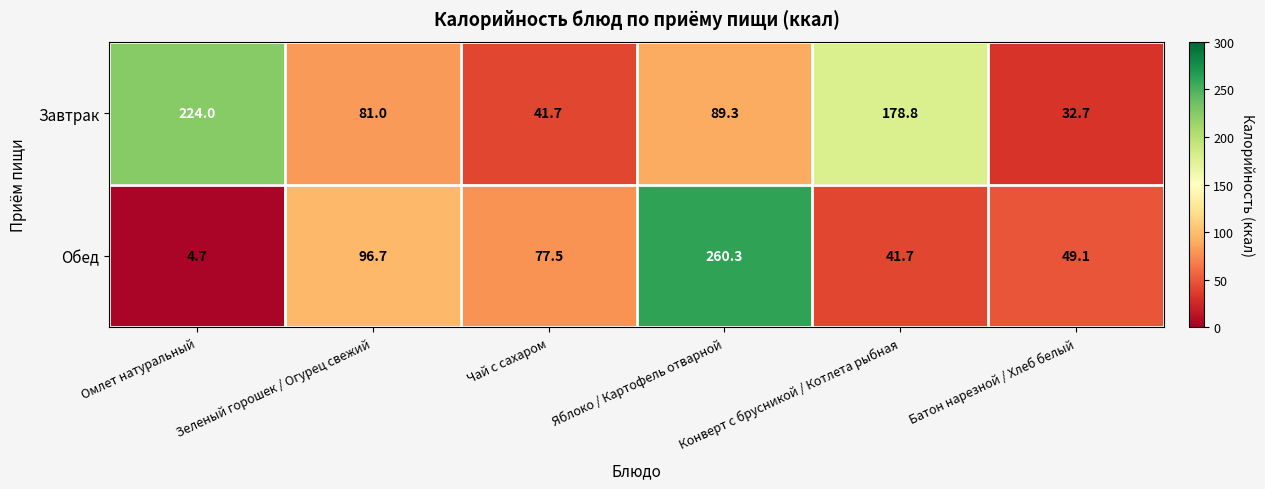

The value of Завтрак at Омлет натуральный is 224.0. True or false?

True